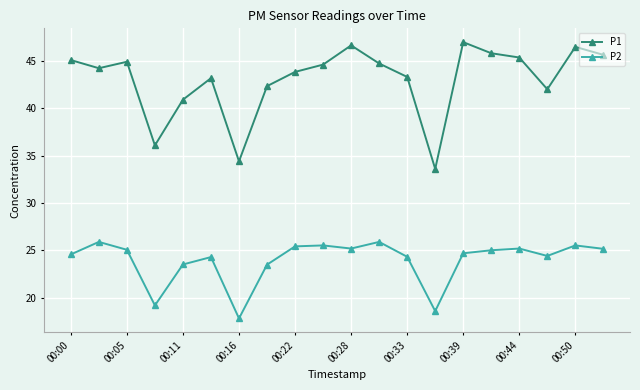

True or false: P2 has more than 0 points higher than both neighbors.

True